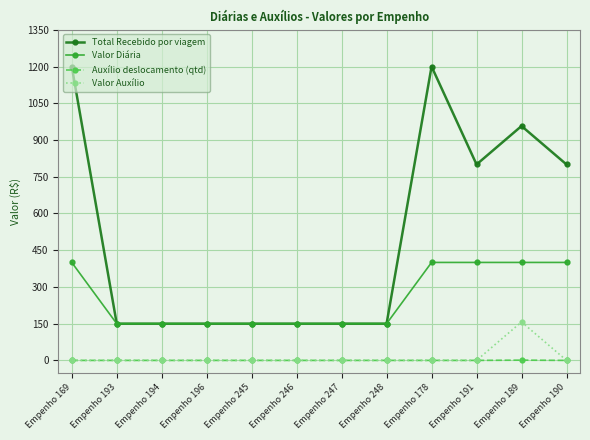

Is it true that Valor Auxílio equals 157 at Empenho 189?

True